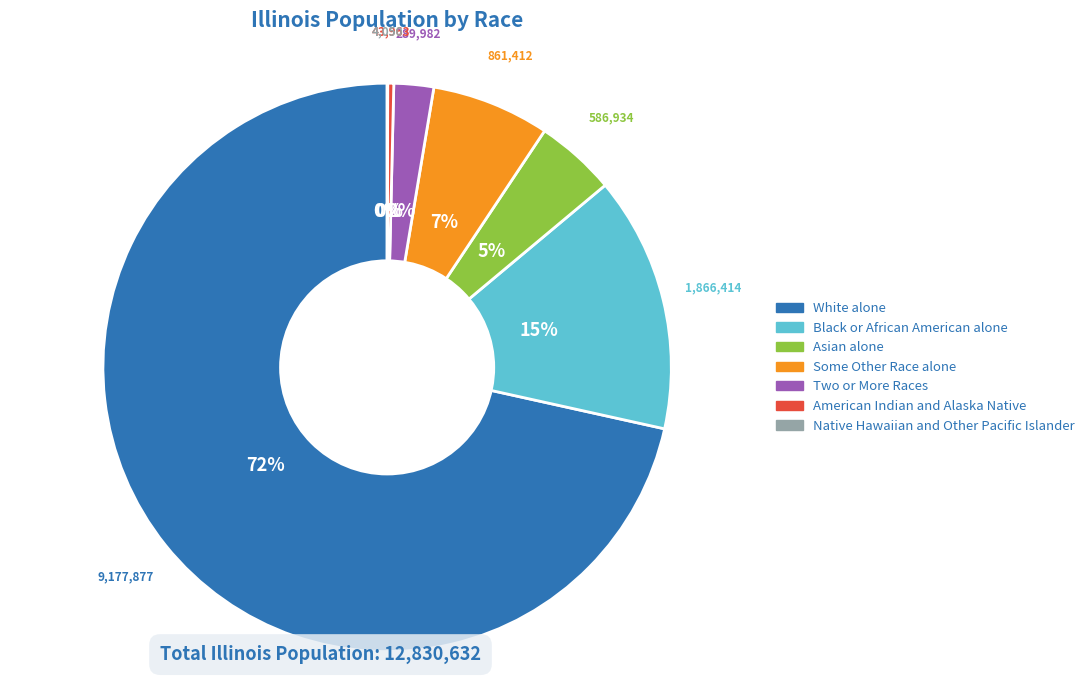

True or false: American Indian and Alaska Native accounts for 10% of the total.

False